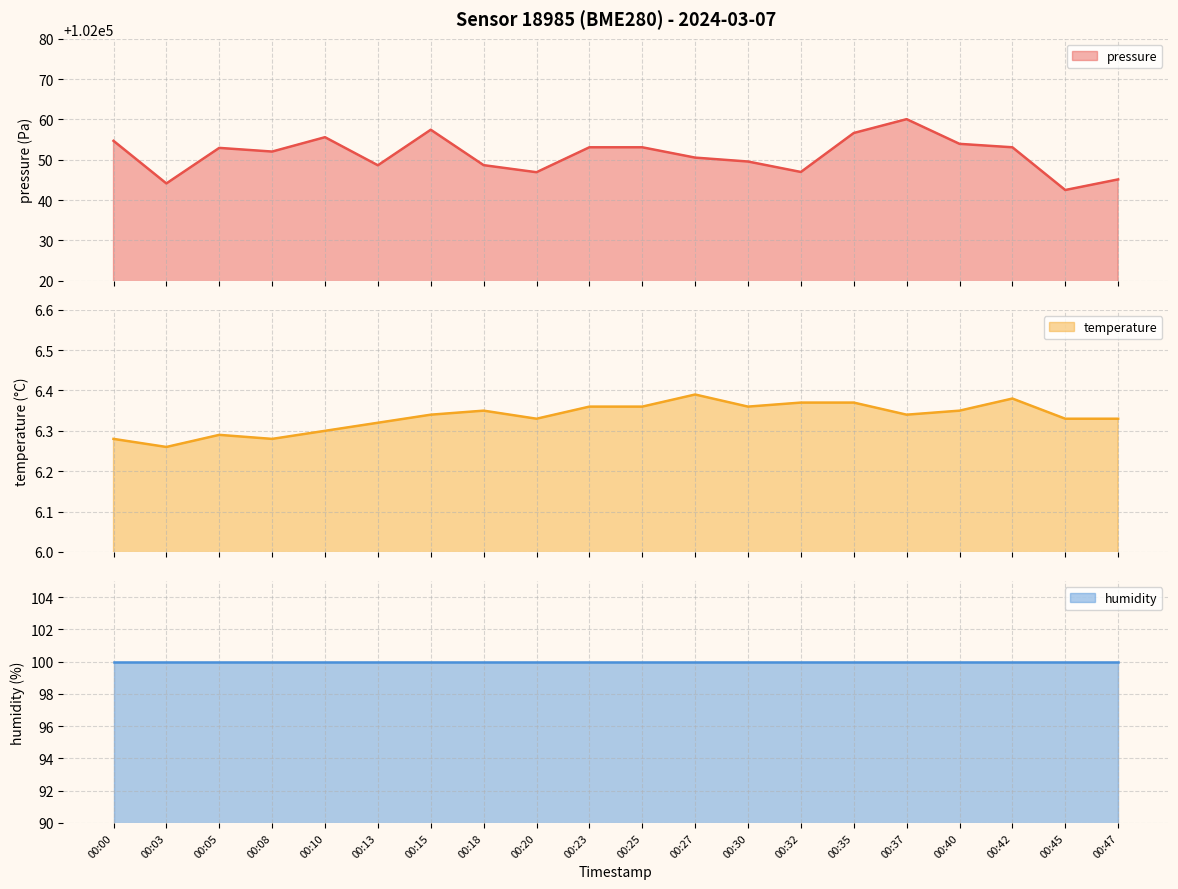

What is the average value of the pressure series?

102051.3